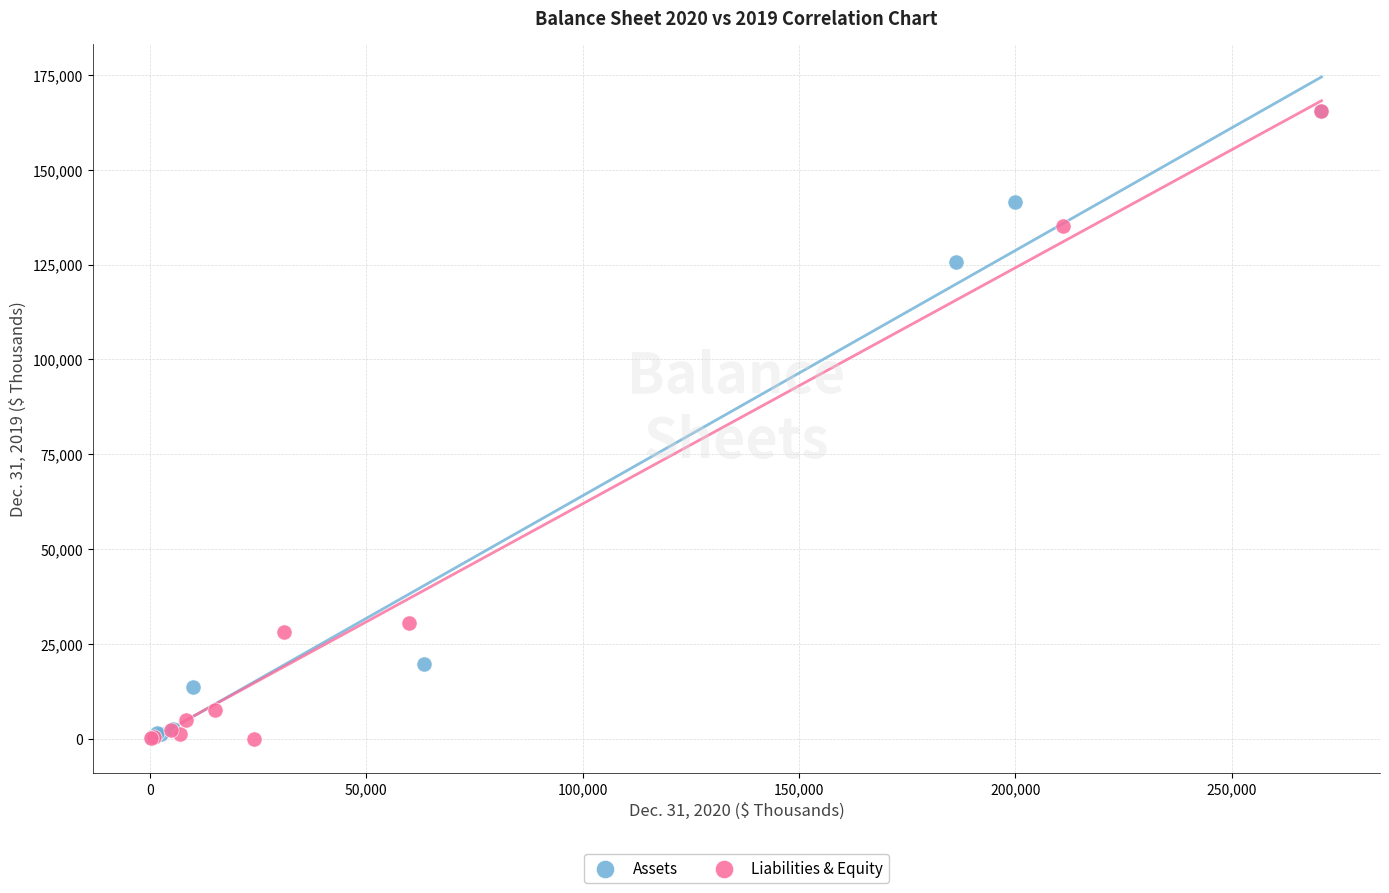

What are all the series names shown in the legend?

Assets, Liabilities & Equity